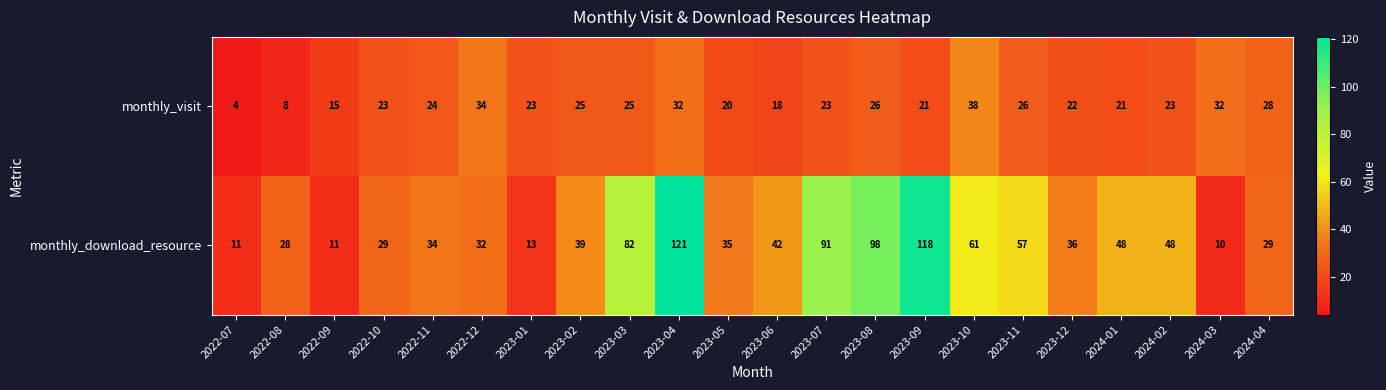

Read the monthly_visit value at 2023-04.

32